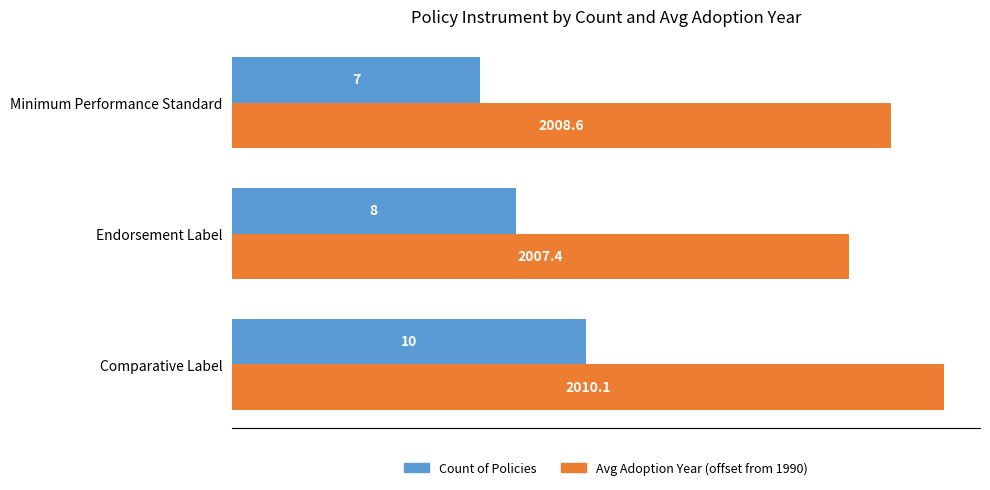

What is the average value of the Count of Policies series?

8.3